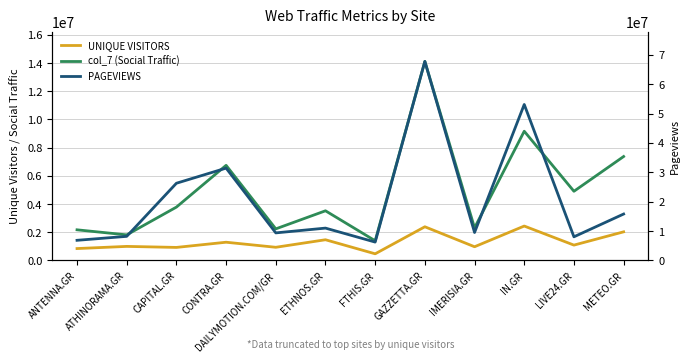

What is the label of the 6th point from the left?

ETHNOS.GR